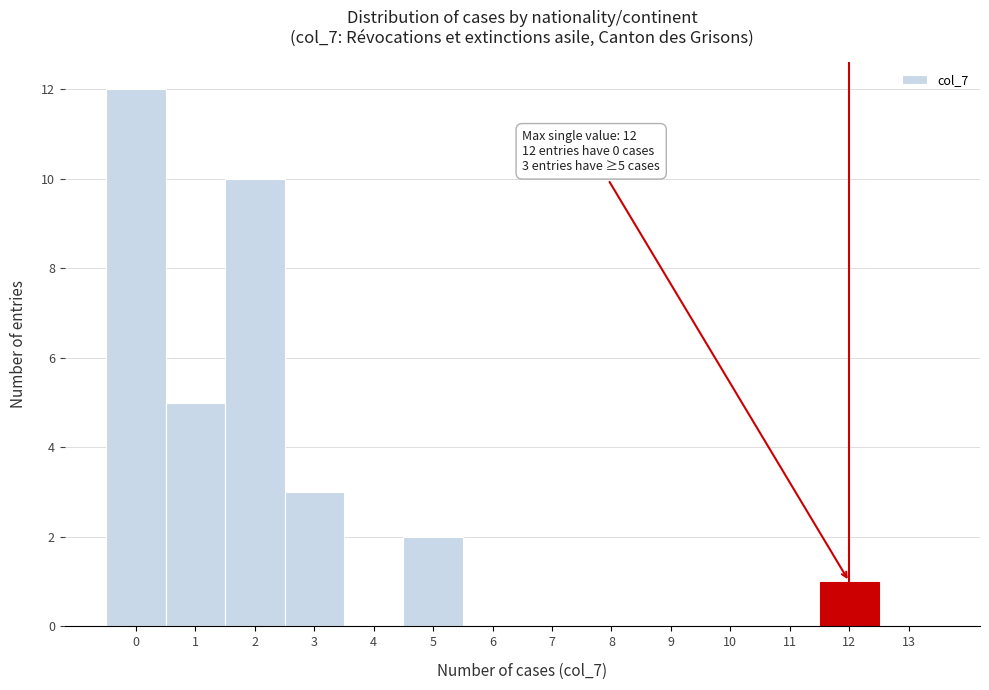

Reading right to left, transcribe all the data shown in this chart.

13=0	12=1	11=0	10=0	9=0	8=0	7=0	6=0	5=2	4=0	3=3	2=10	1=5	0=12